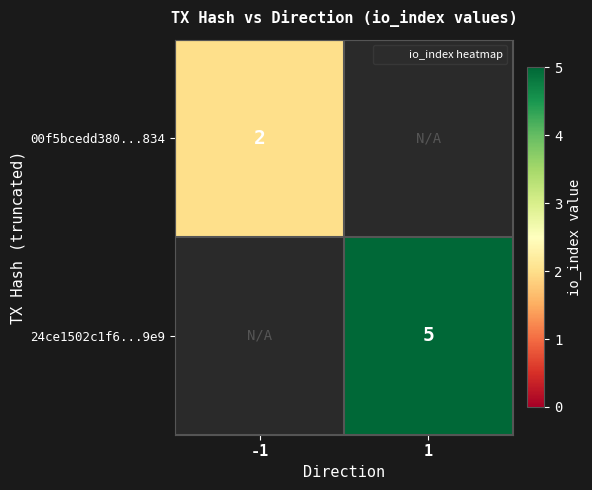

What is the approximate value of 00f5bcedd380...834 at -1?

2.0